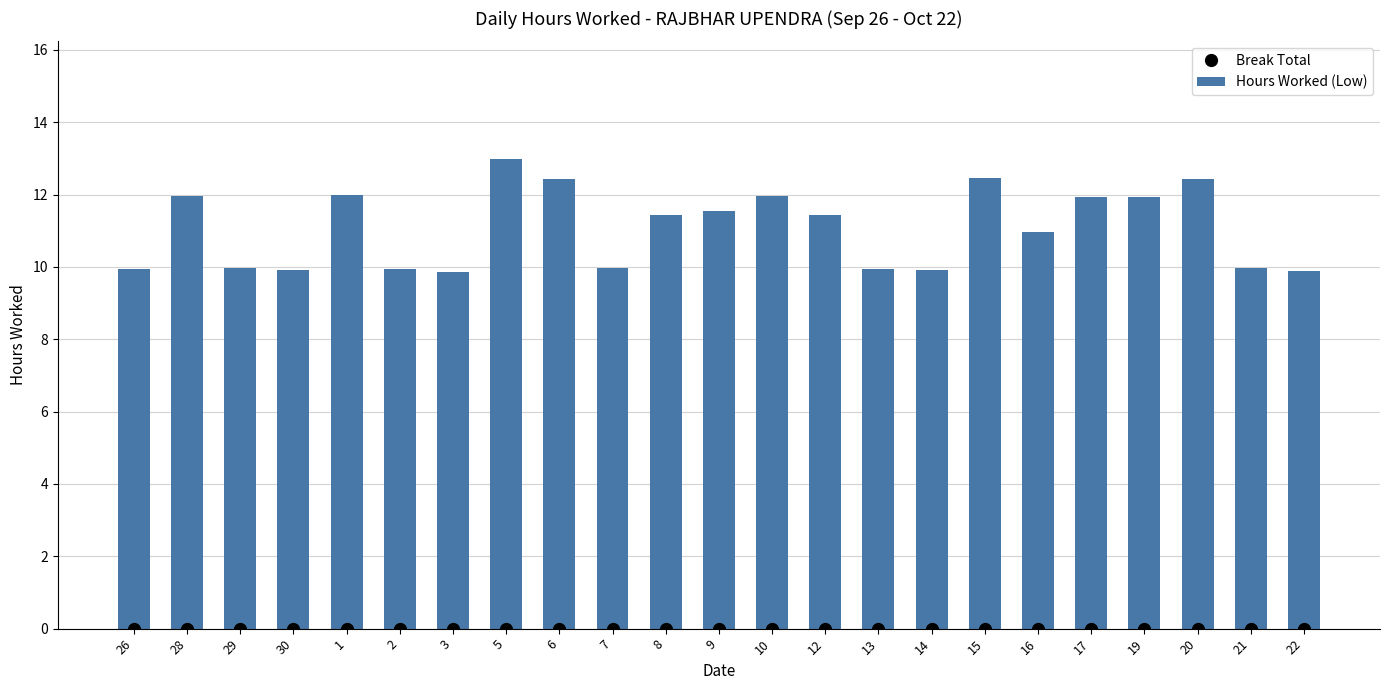

True or false: Hours Worked (Low) has a value of 16.2 at 9.

False